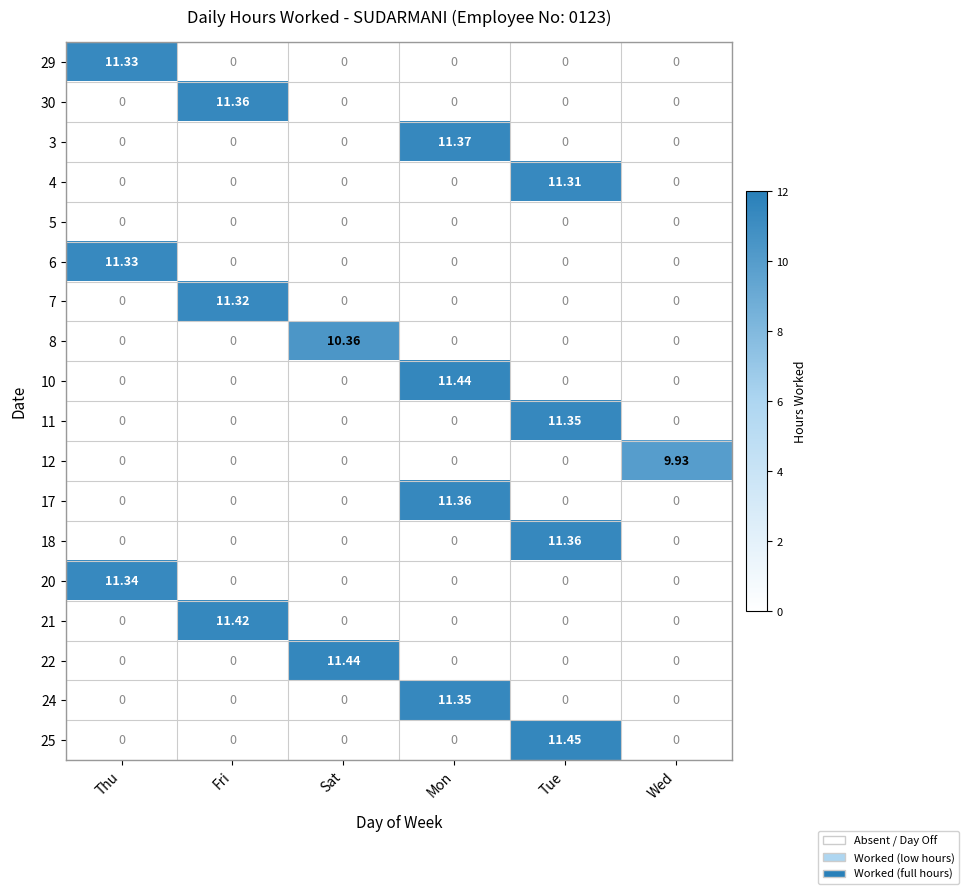

Is the value of 5 at Fri greater than the value of 10 at Mon?

No